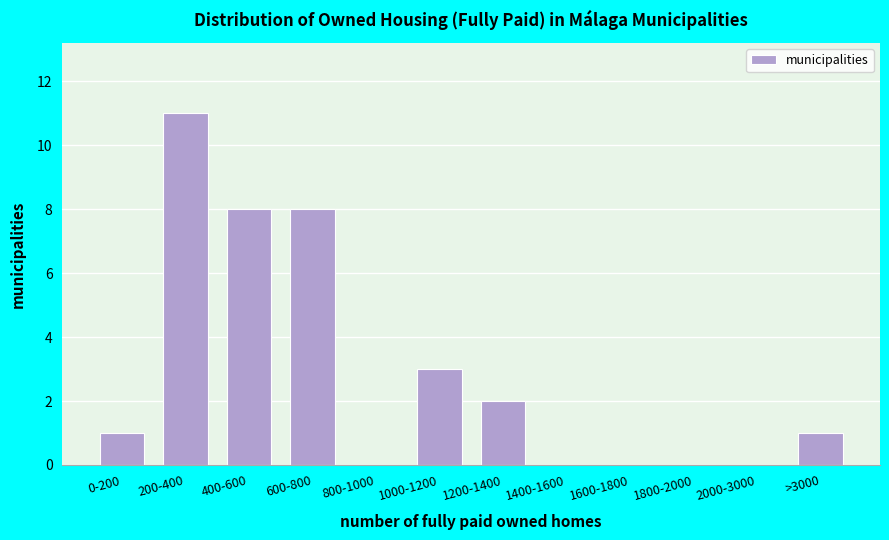

Reading left to right, what are all the values shown in this chart?

0-200=1	200-400=11	400-600=8	600-800=8	800-1000=0	1000-1200=3	1200-1400=2	1400-1600=0	1600-1800=0	1800-2000=0	2000-3000=0	>3000=1